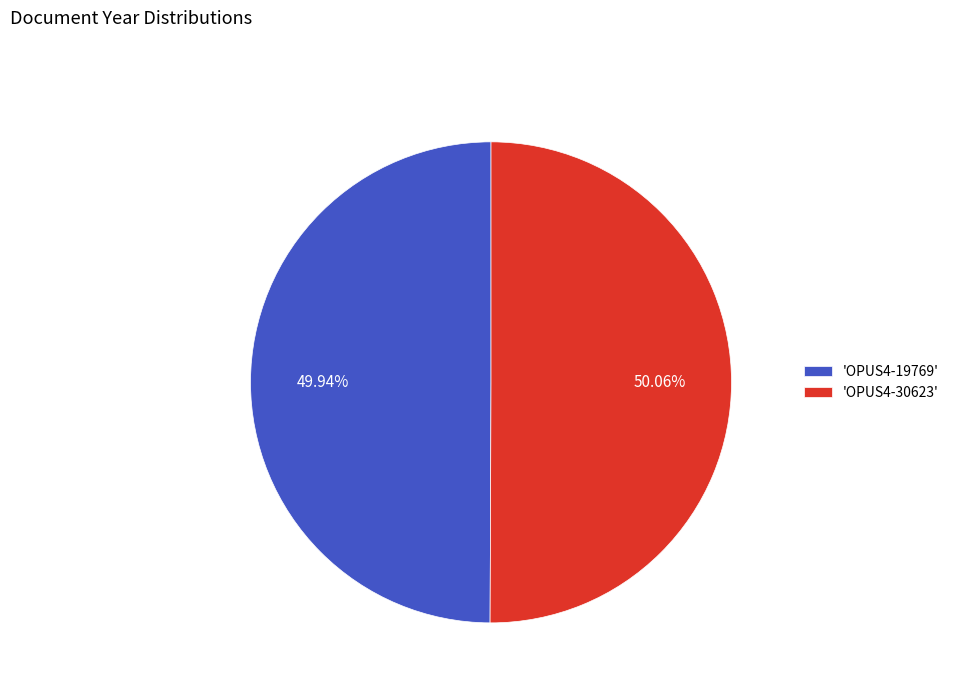

Do 'OPUS4-19769' and 'OPUS4-30623' together represent more than half of the pie?

Yes